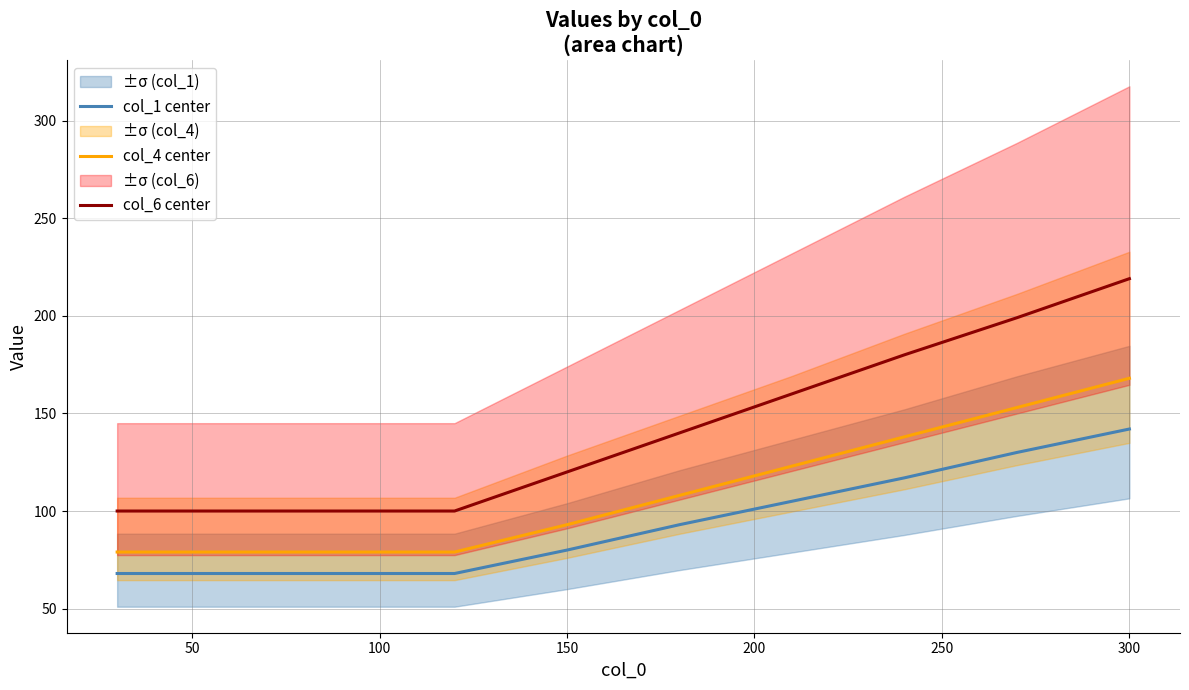

At which label does col_6 center reach its peak?

300